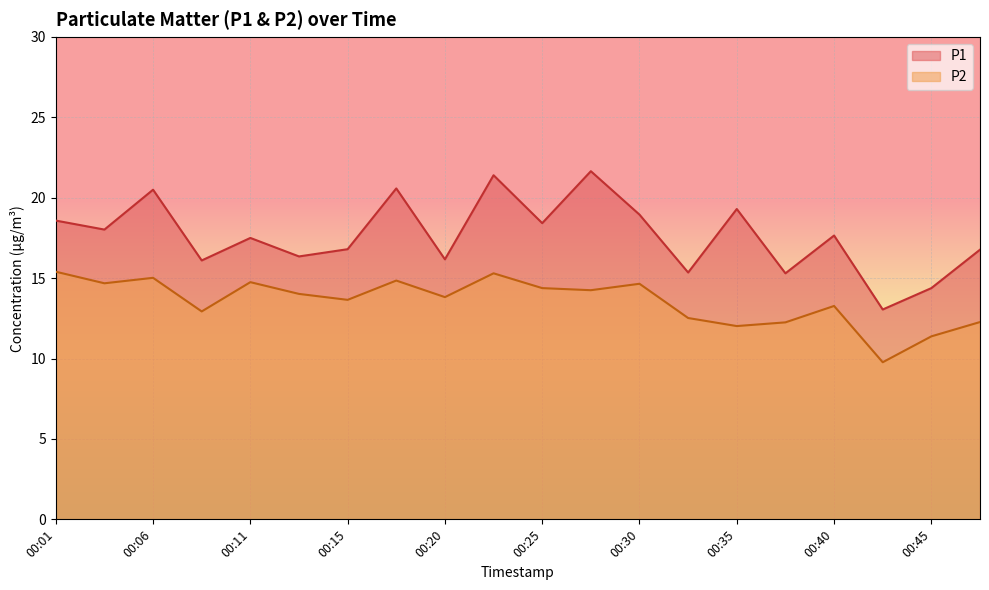

What is the difference between the second highest and second lowest values in the P1 series?

7.0